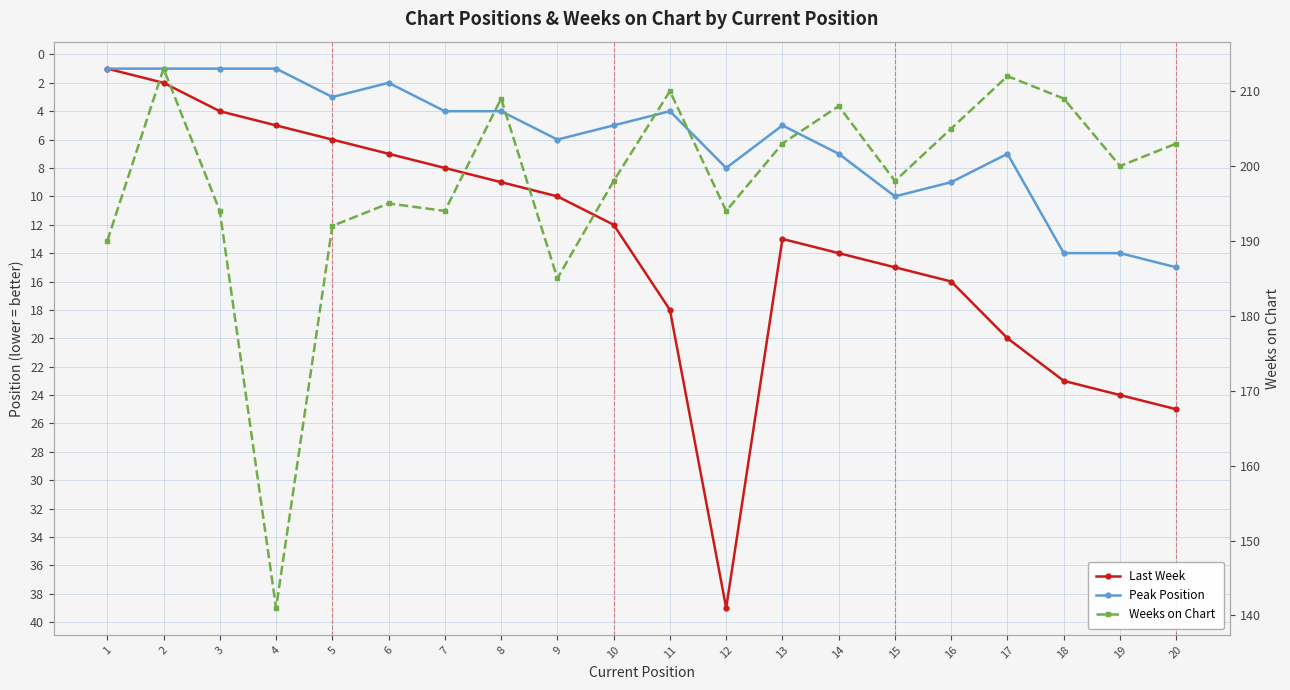

Rank the categories by Weeks on Chart value from highest to lowest.

2, 17, 11, 8, 18, 14, 16, 13, 20, 19, 10, 15, 6, 3, 7, 12, 5, 1, 9, 4